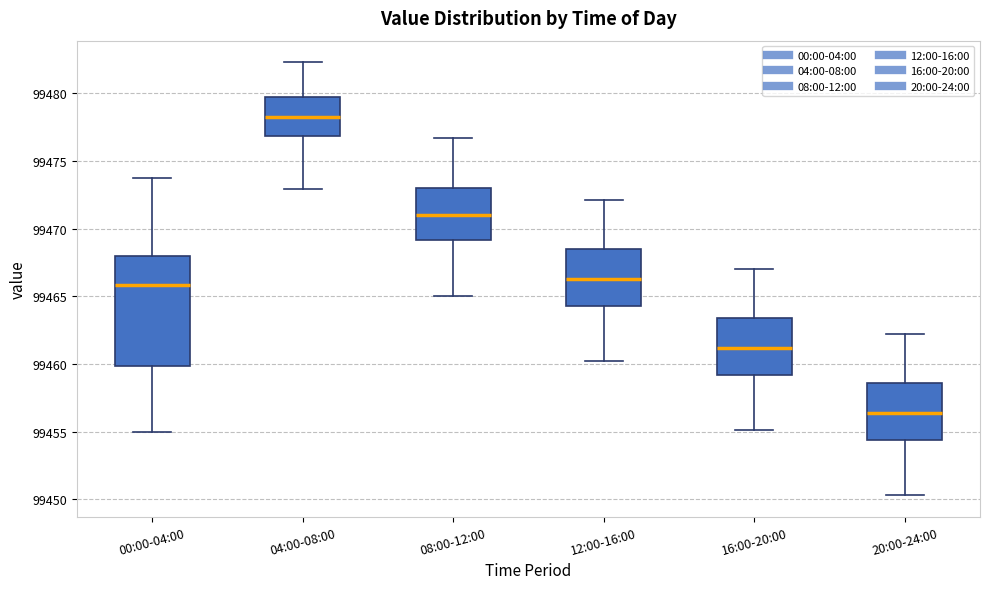

Which box has the highest median line?

04:00-08:00